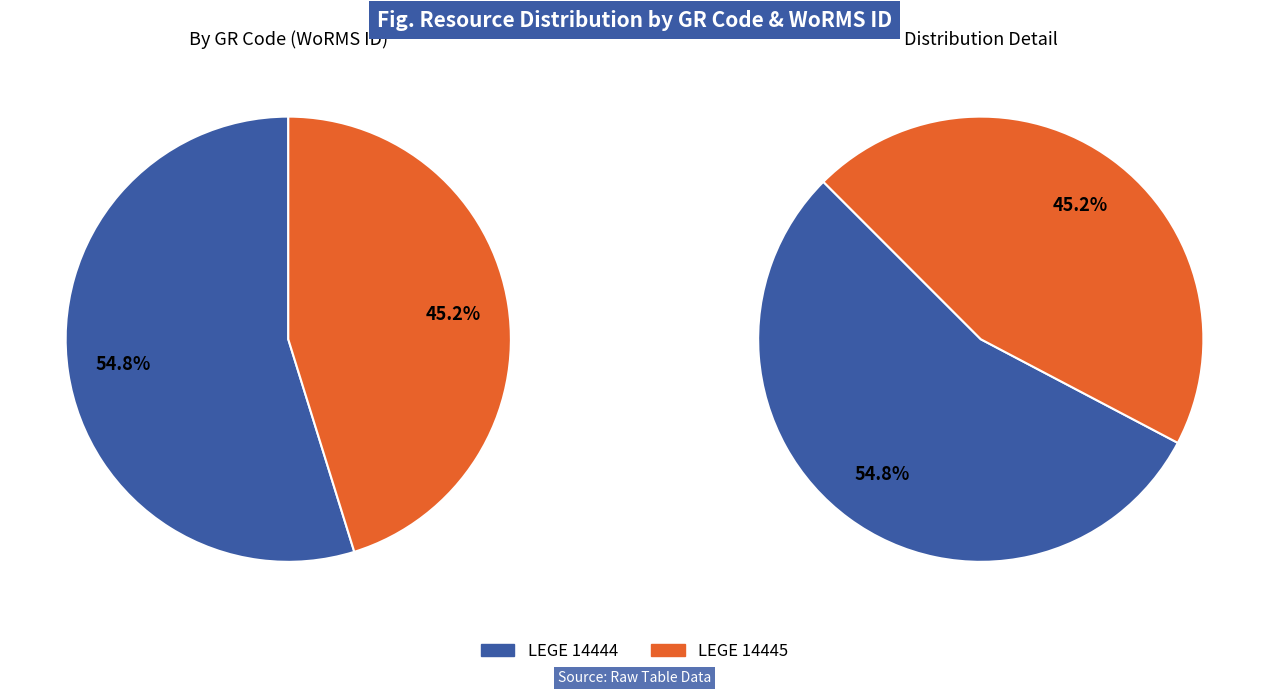

Which category has the smallest portion of the pie?

LEGE 14445